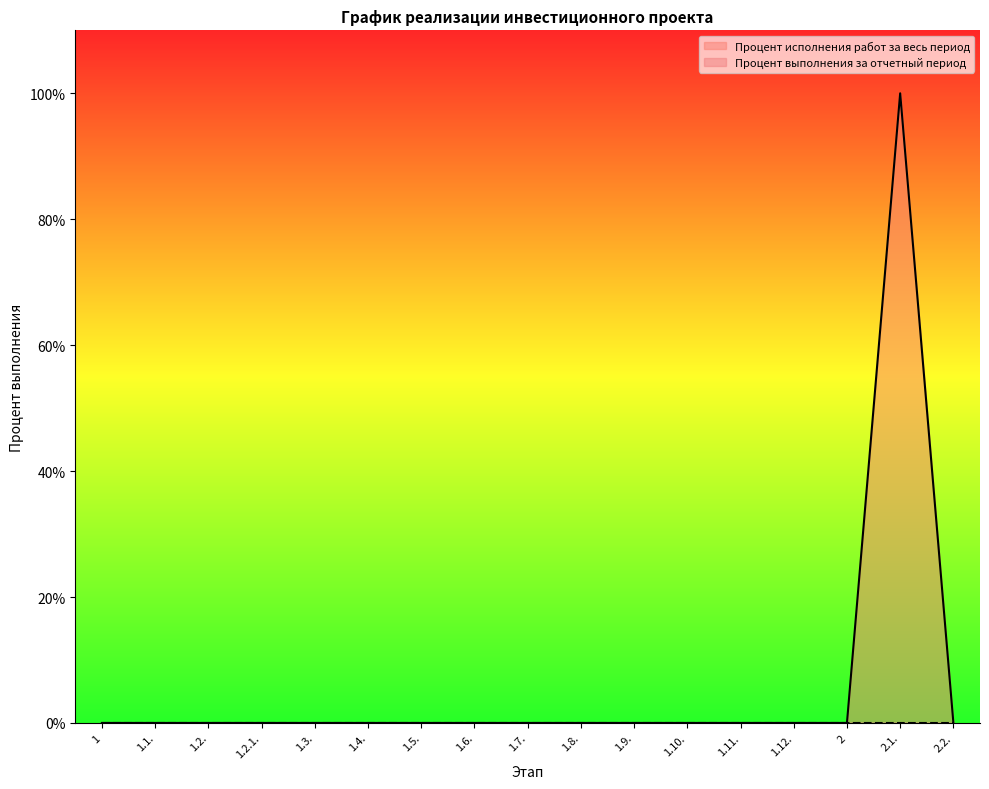

True or false: the data shows 0 at 1.9..

True